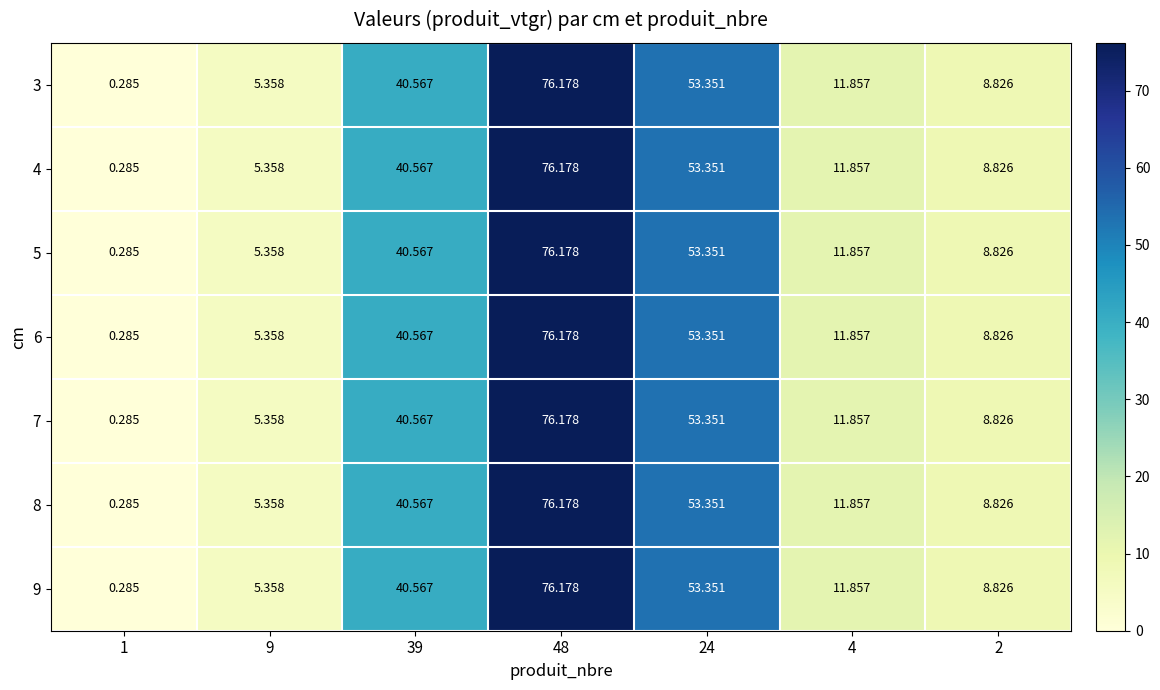

What is the maximum value shown in the chart?

76.2